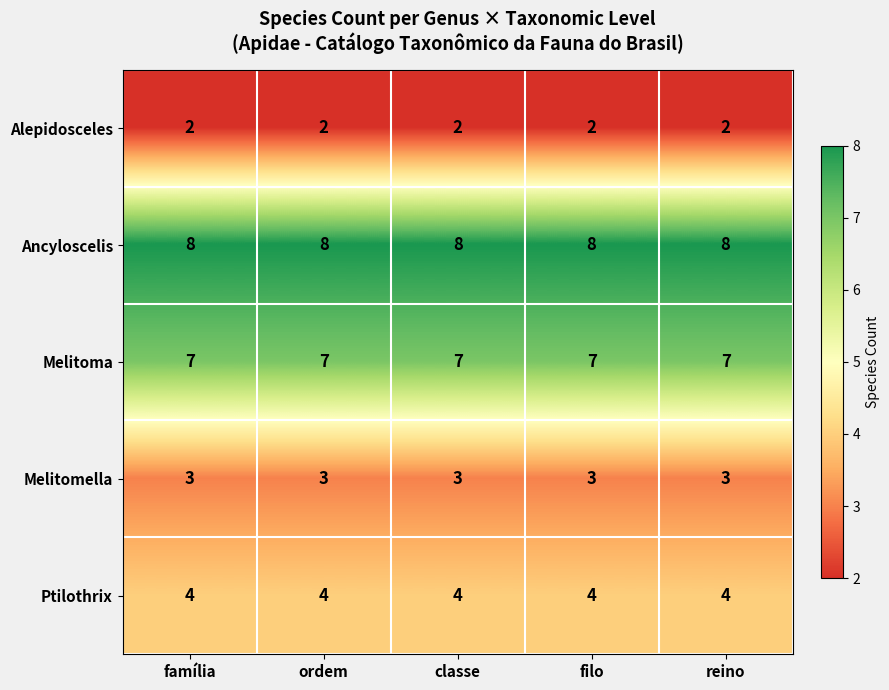

At ordem, list the series in order from smallest to largest.

Alepidosceles, Melitomella, Ptilothrix, Melitoma, Ancyloscelis